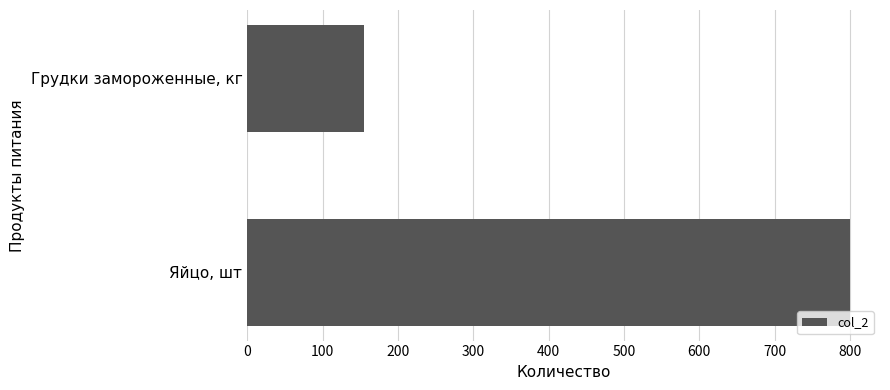

What is the minimum value shown in the chart?

155